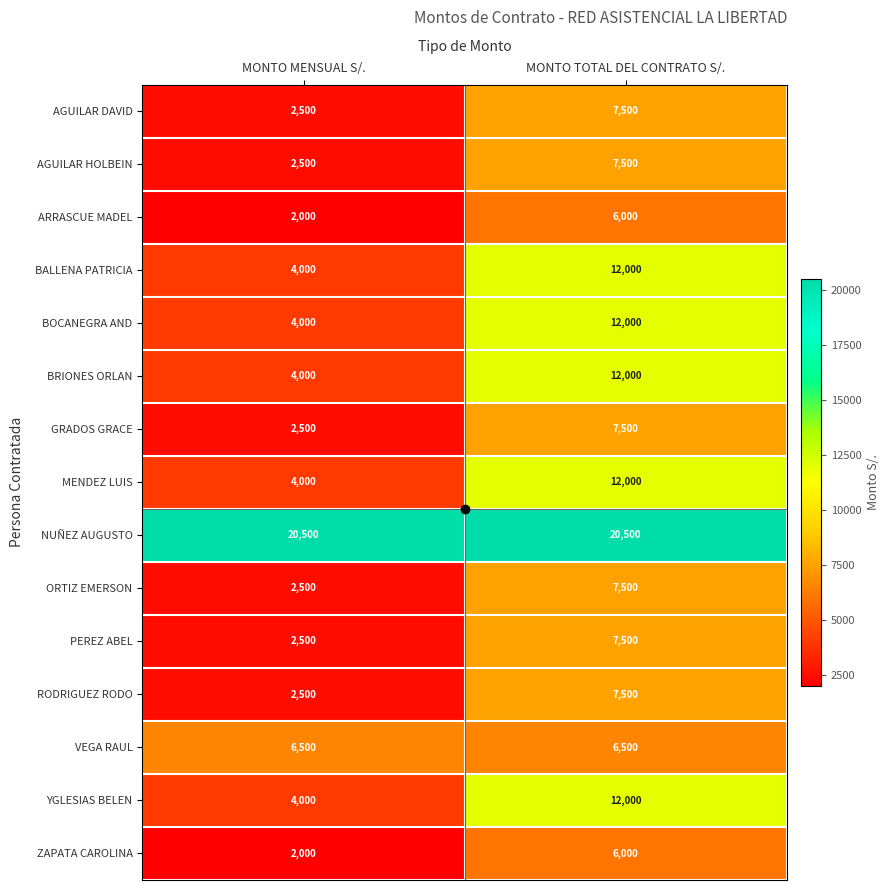

What is the approximate value of BOCANEGRA AND at MONTO TOTAL DEL CONTRATO S/., to the nearest 50?

12000